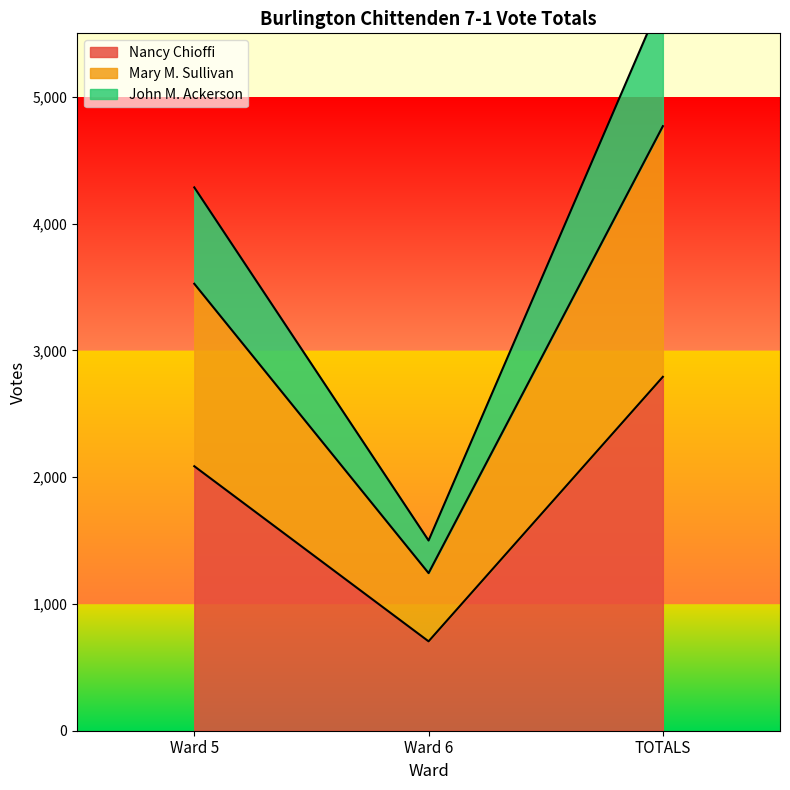

At how many categories does at least one series exceed 4498?

1